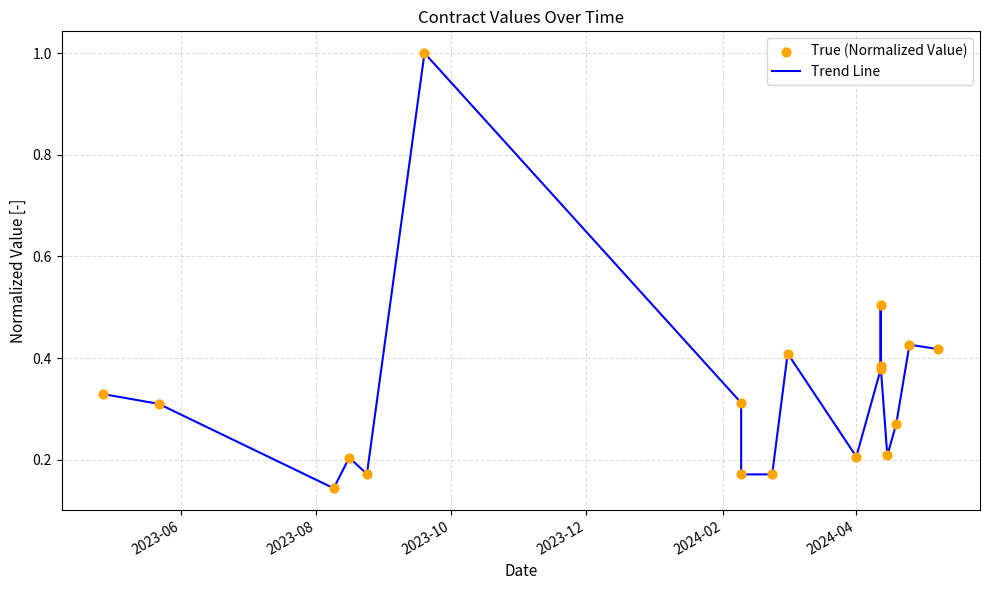

Which series reaches the minimum Y coordinate?

Trend Line